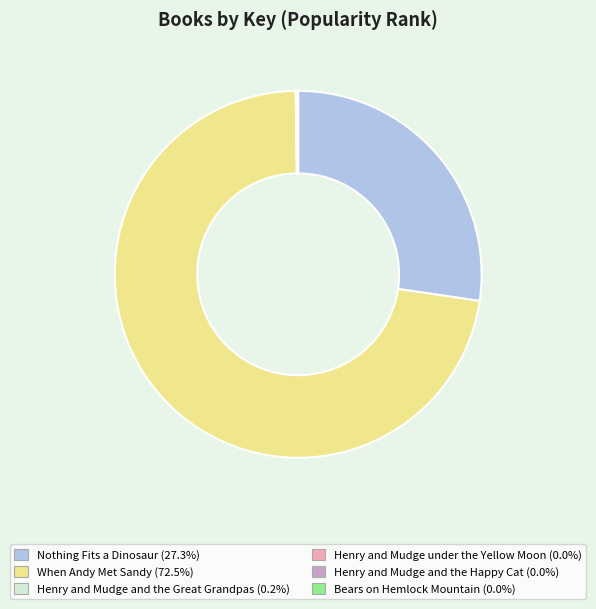

Which category accounts for the majority?

When Andy Met Sandy